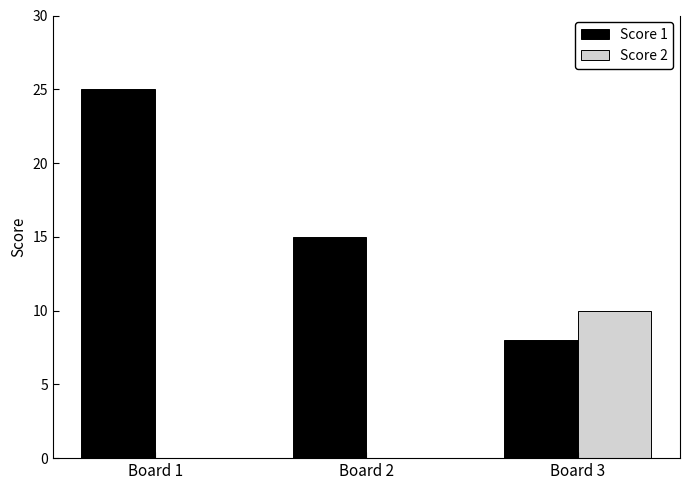

Reading right to left, transcribe all the data shown in this chart.

Score 1: Board 3=8	Board 2=15	Board 1=25
Score 2: Board 3=10	Board 2=0	Board 1=0